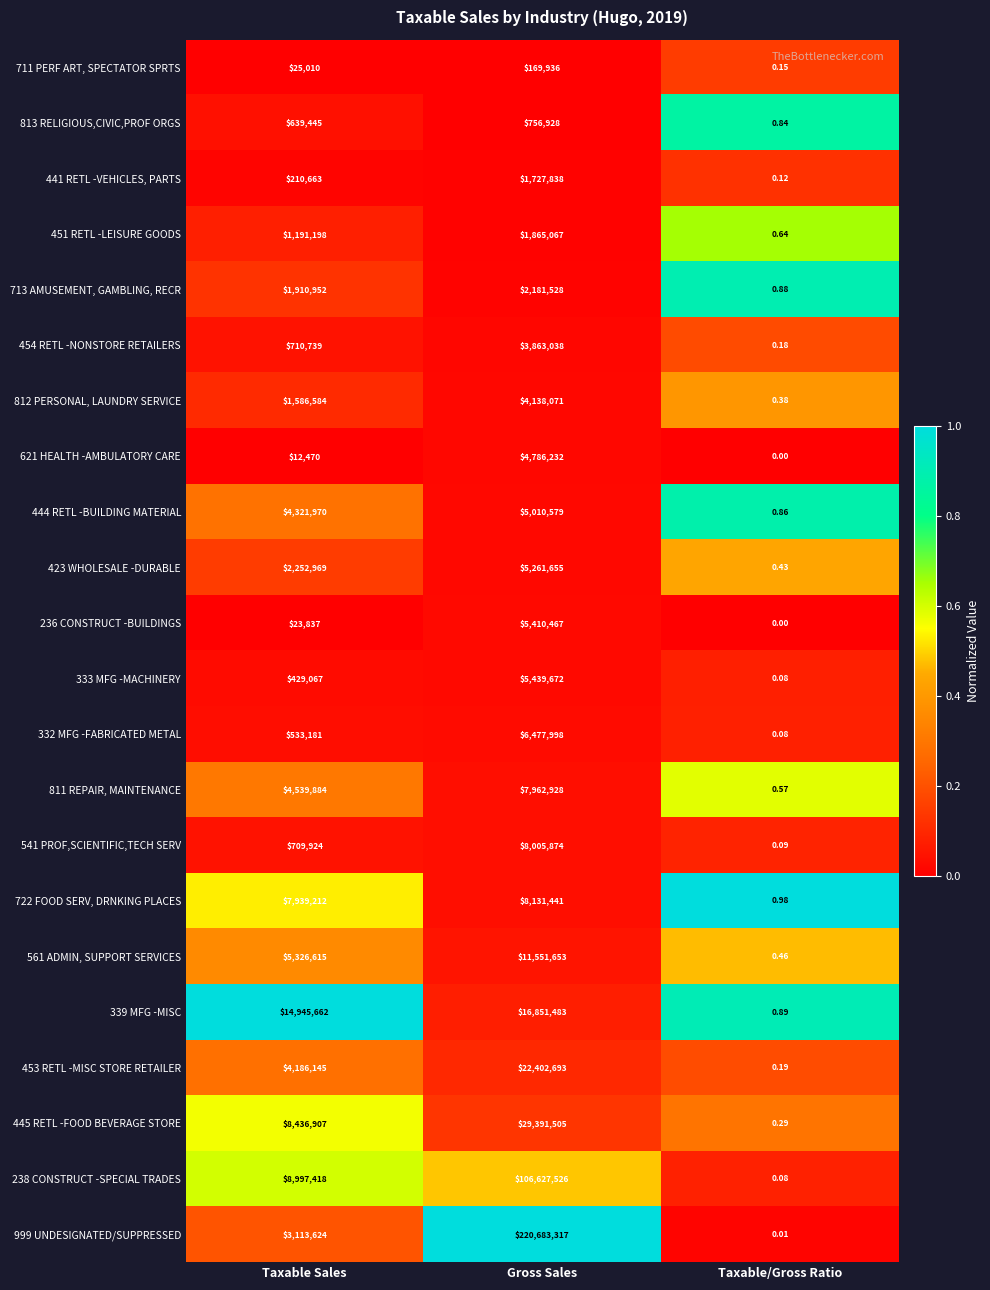

Which series has the widest spread of values?

999 UNDESIGNATED/SUPPRESSED